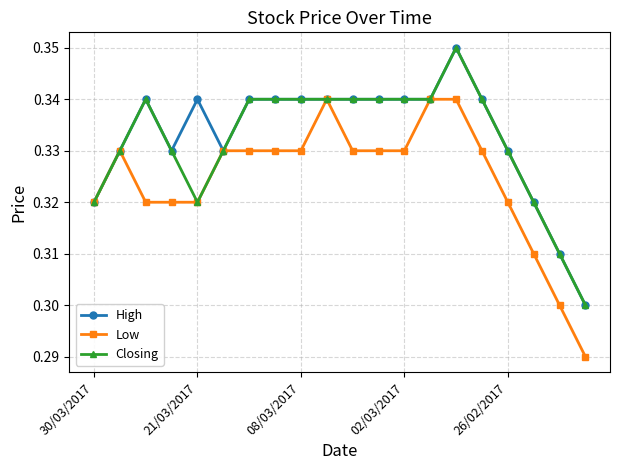

Is this an area chart (filled region under the line)?

No